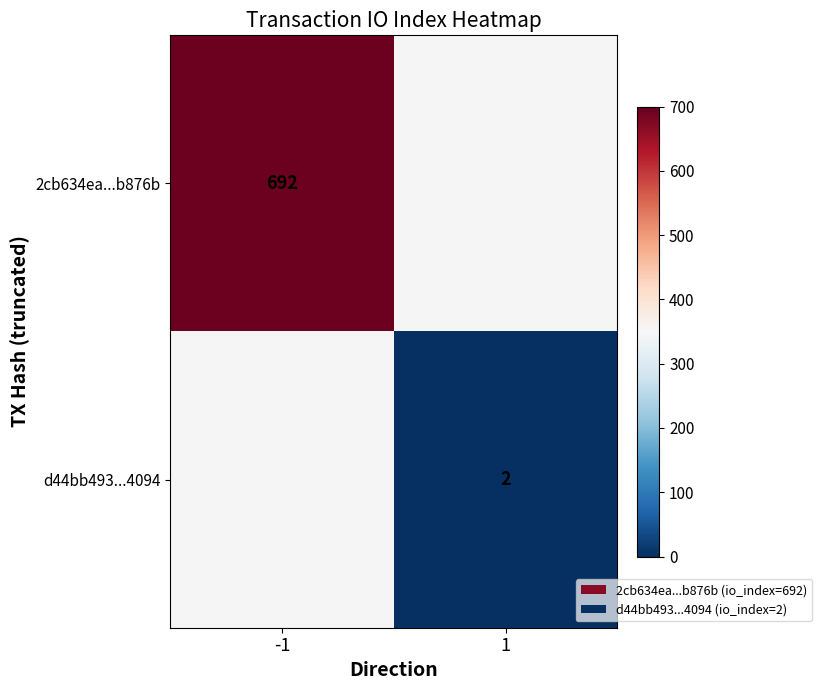

The value of d44bb493...4094 at 1 is 4. True or false?

False